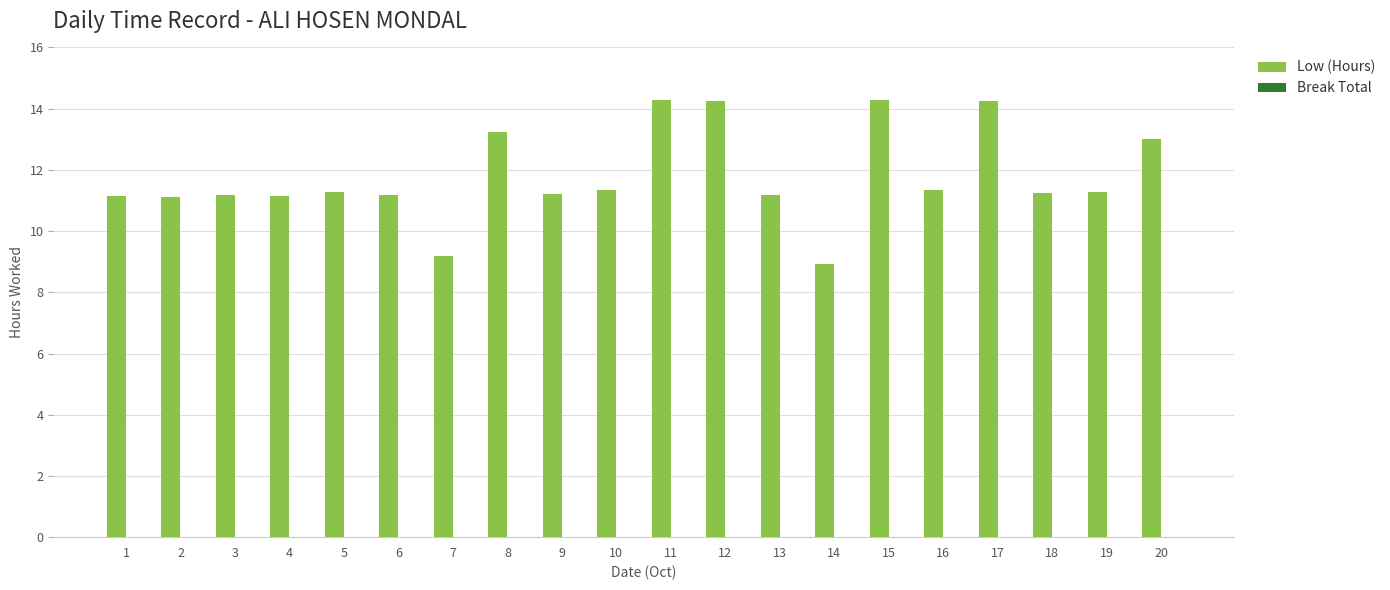

Is it true that the value at 12 is 22.7?

False